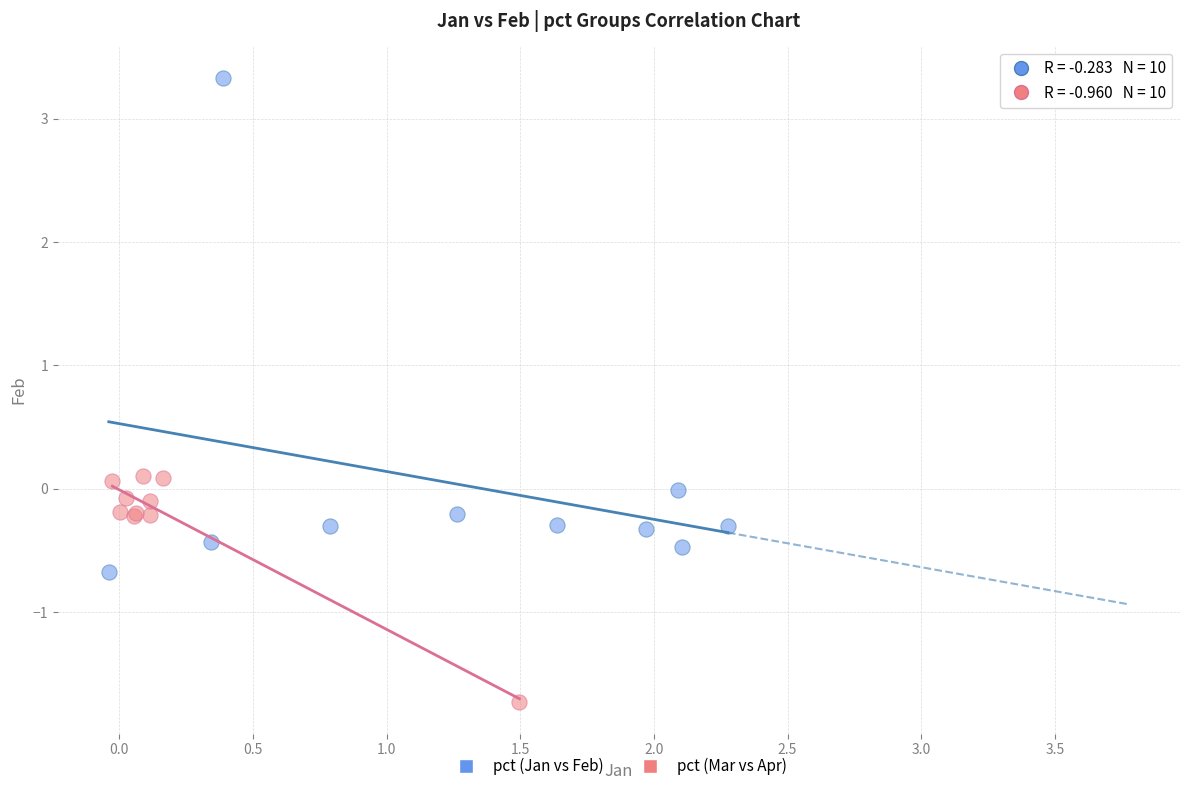

Which series reaches the maximum Y coordinate?

pct (Jan vs Feb)